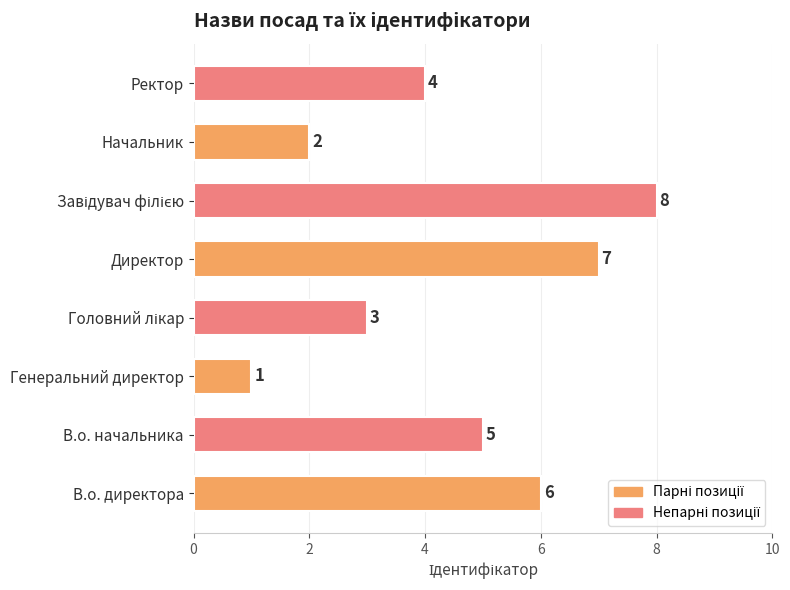

Which label corresponds to the smallest value in the chart?

Генеральний директор